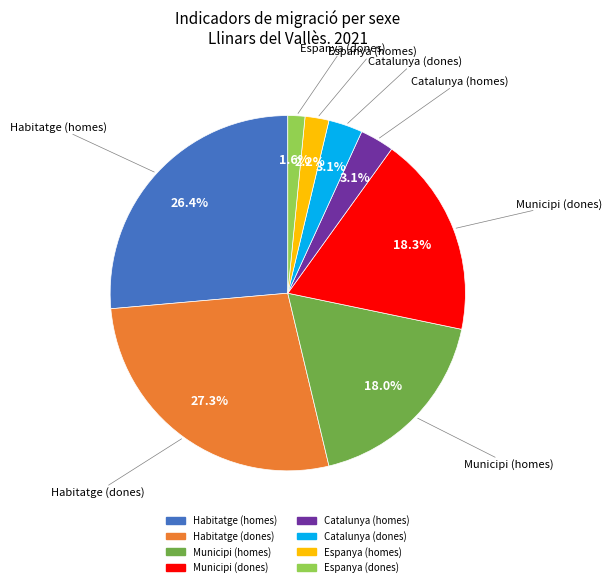

Is there any slice that represents more than half of the pie?

No